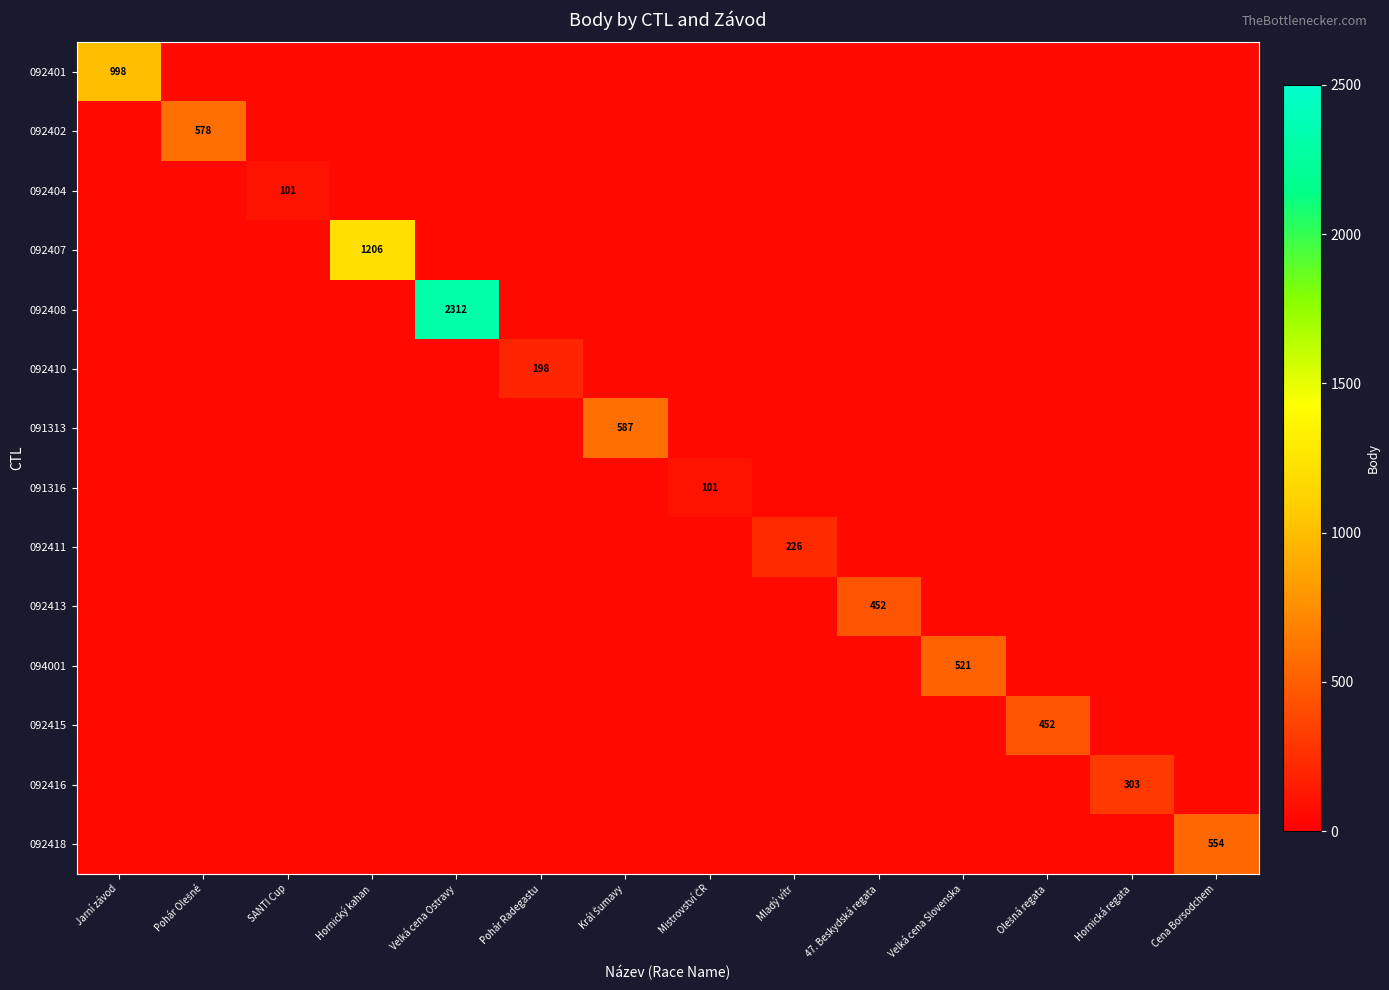

Is the value of 092413 at Cena Borsodchem greater than the value of 092402 at Hornická regata?

No